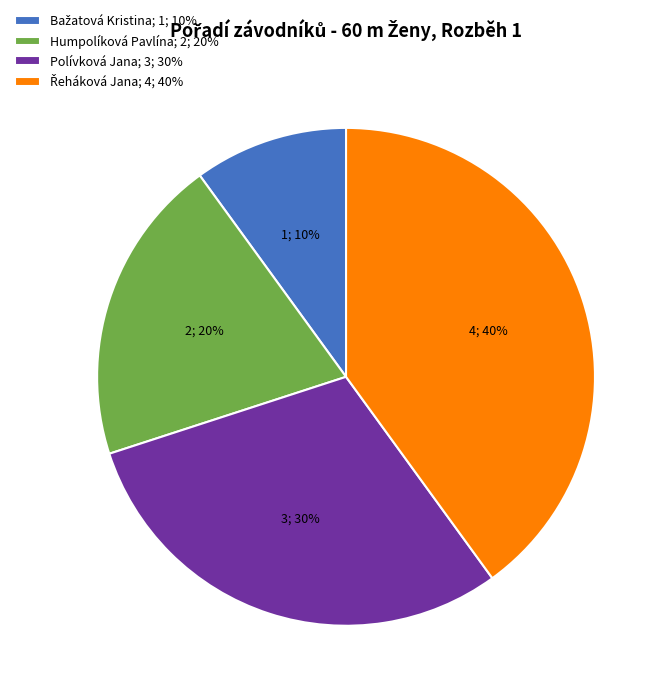

What percentage is the Humpolíková Pavlína; 2; 20% slice, to the nearest percent?

20%